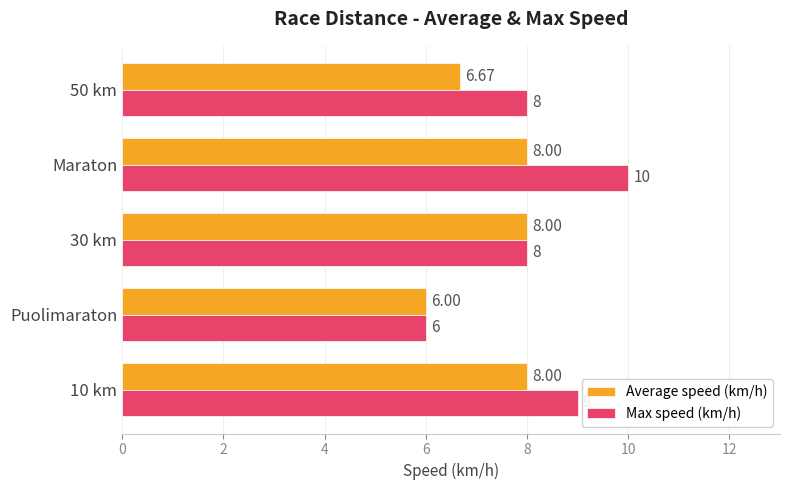

At which label is Average speed (km/h) closest to 7?

50 km